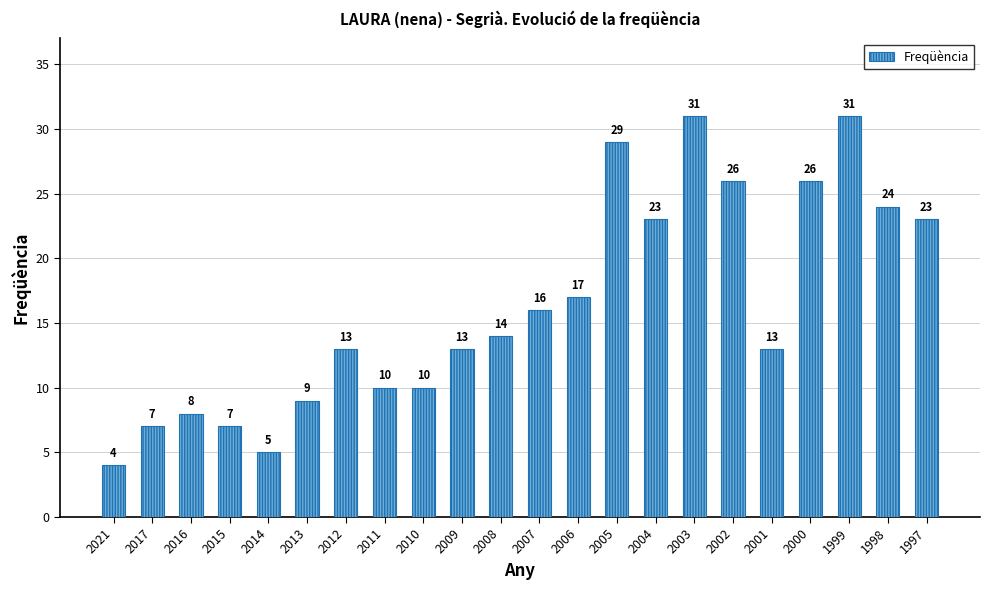

How many values are below 14?

11